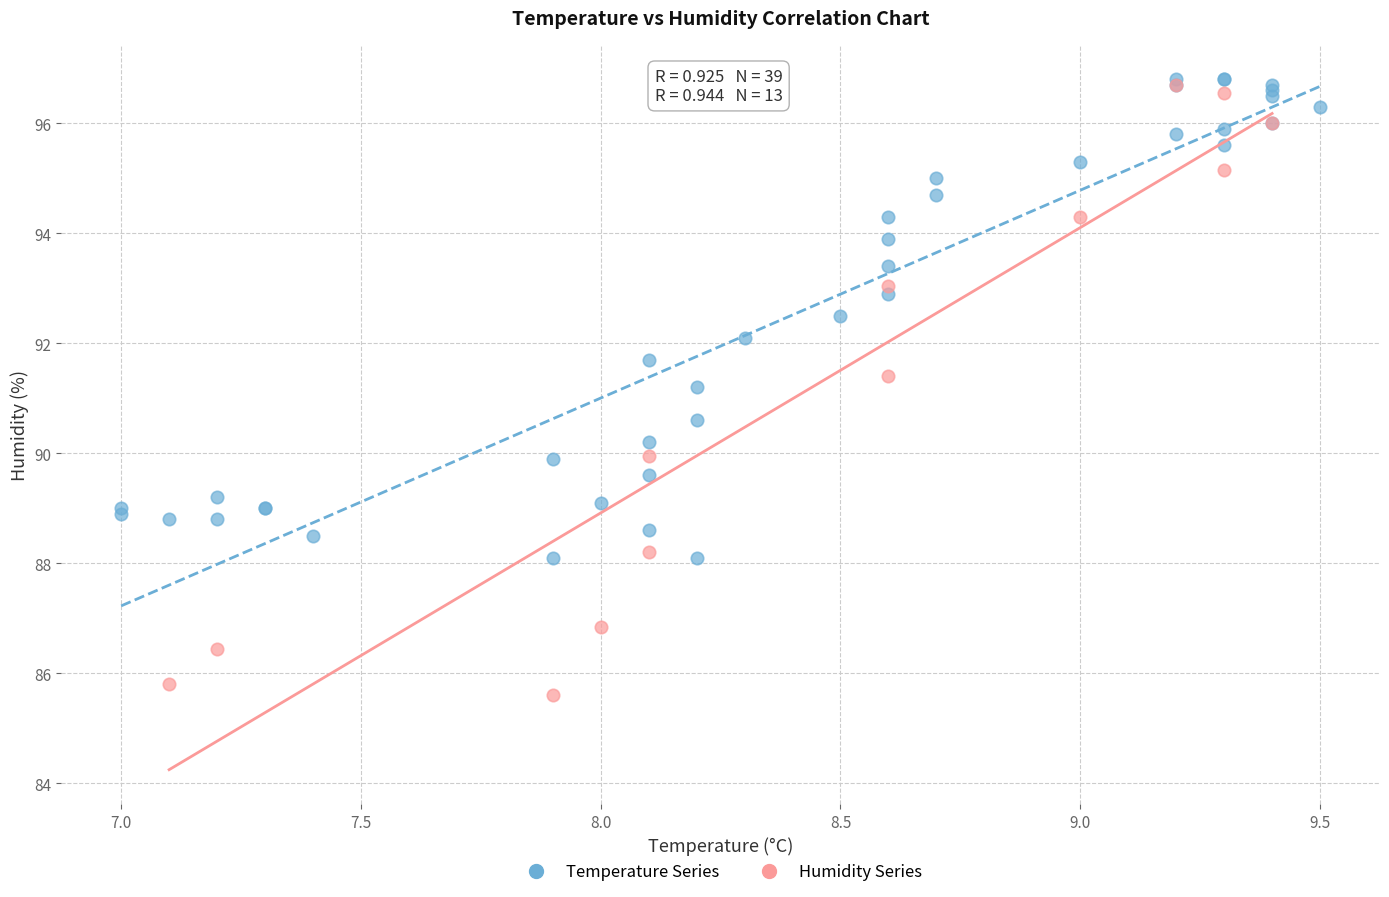

Which series has the largest Y range (max minus min)?

Humidity Series